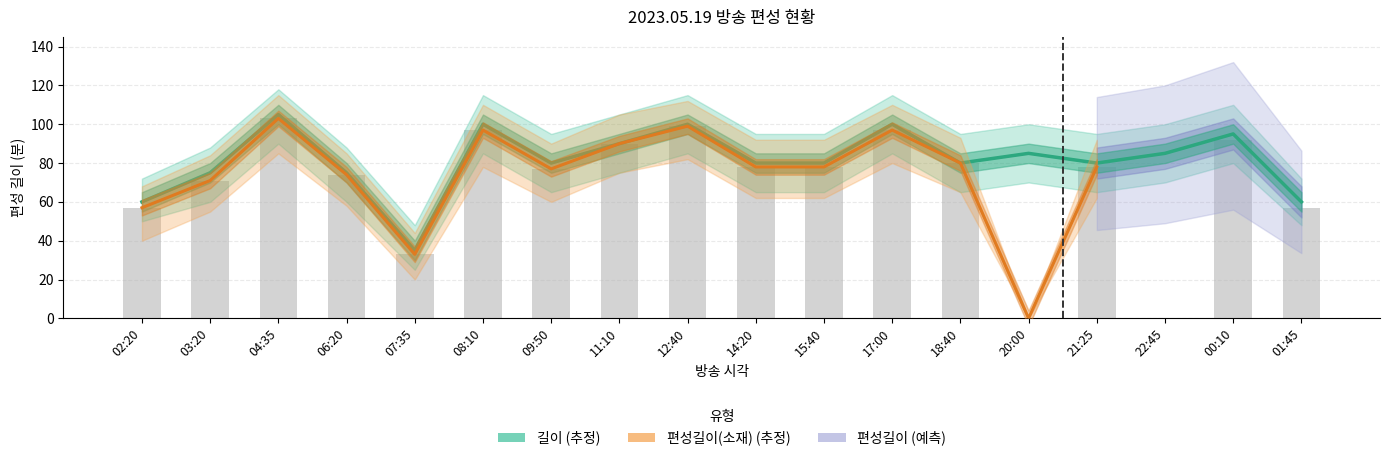

At how many categories does at least one series exceed 5?

18